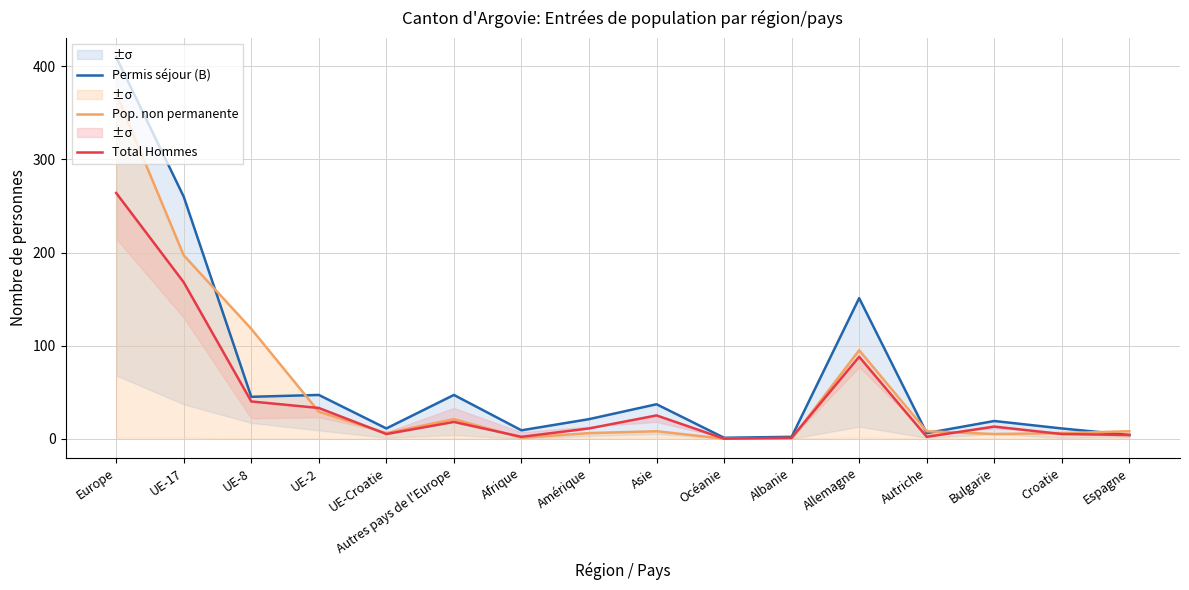

In Permis séjour (B), how many points are higher than both neighbors (excluding endpoints)?

5